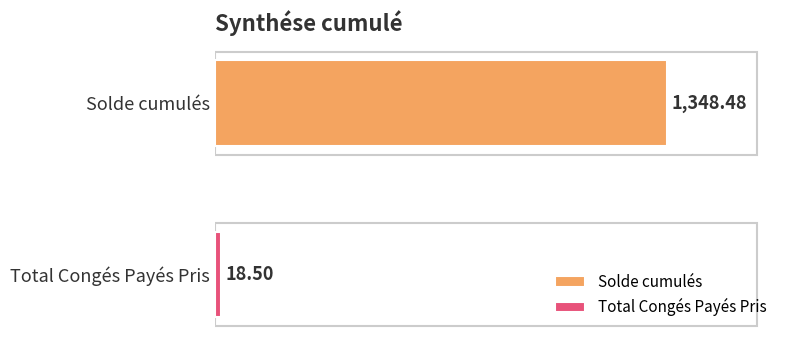

What is the greatest value displayed?

1348.5